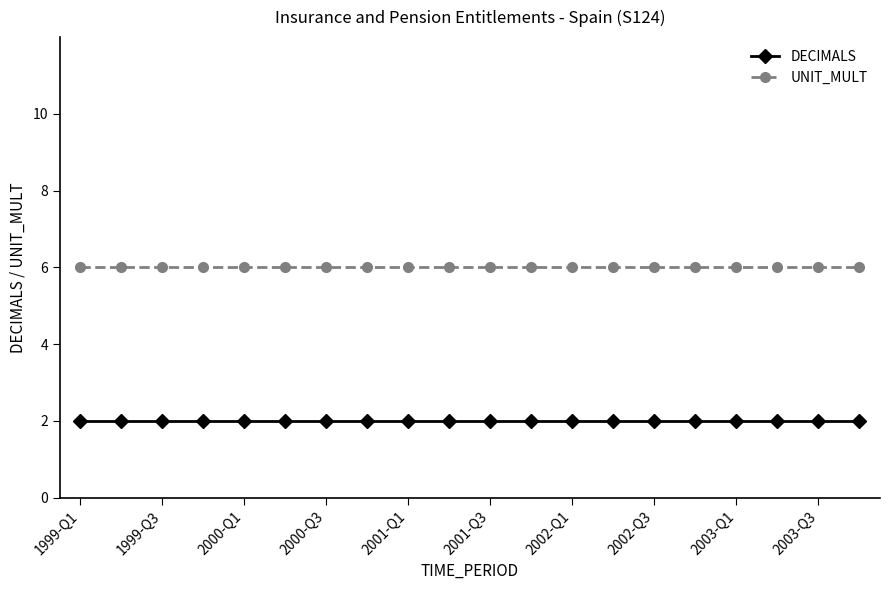

At how many categories does at least one series exceed 4?

20